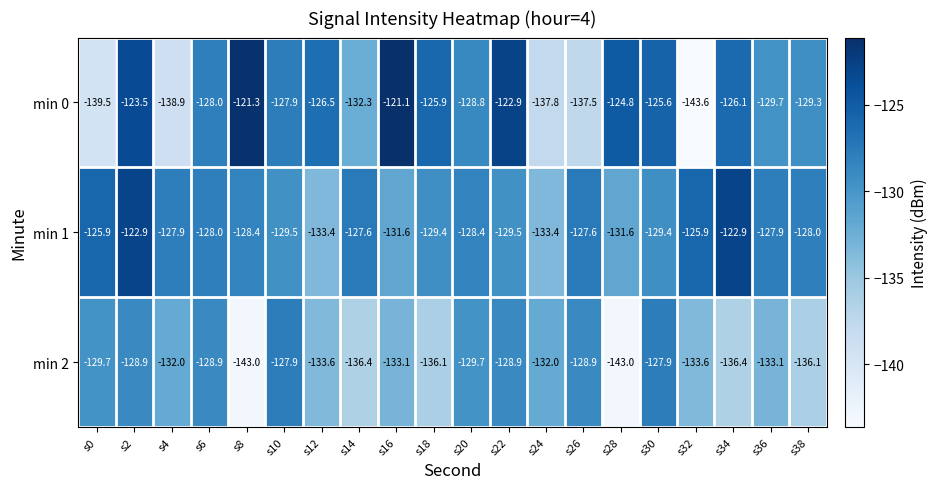

Rank the series at s22 from highest to lowest value.

min 0, min 2, min 1